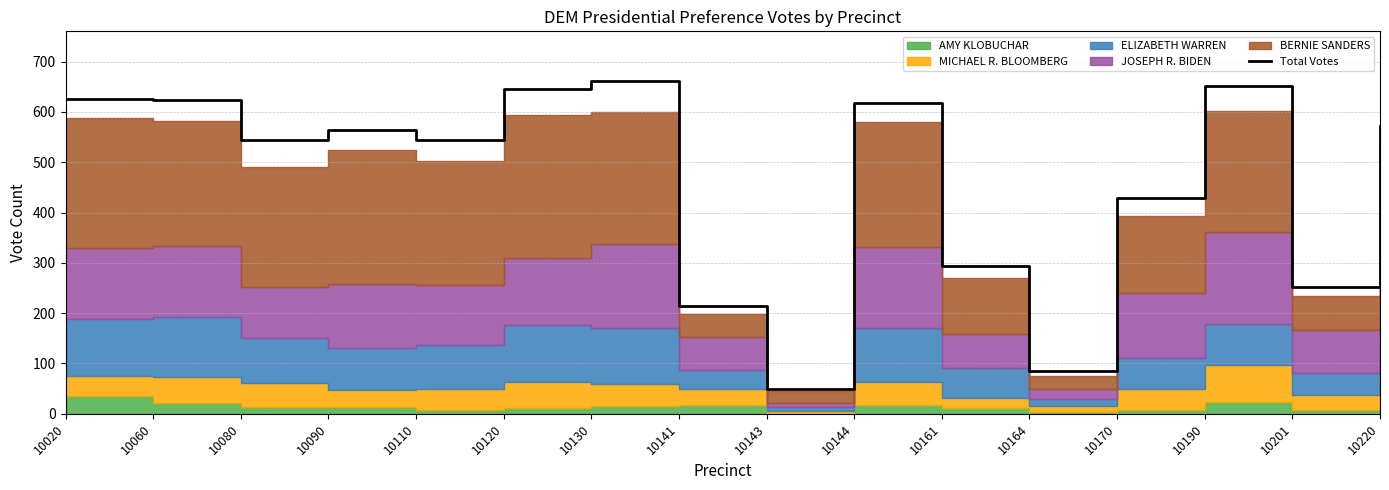

Reading right to left, what are all the values shown in this chart?

10220=571	10201=251	10190=652	10170=428	10164=85	10161=294	10144=618	10143=49	10141=214	10130=661	10120=646	10110=545	10090=565	10080=545	10060=624	10020=625